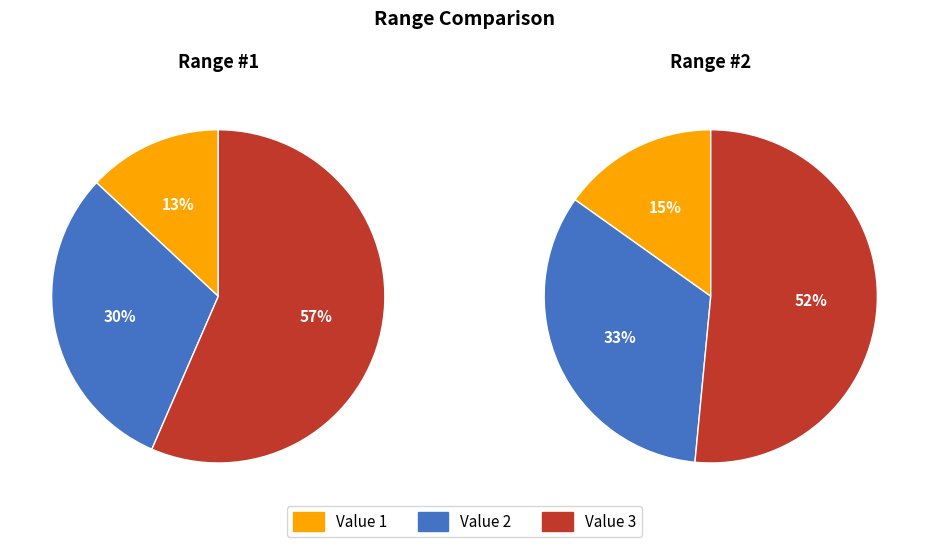

To the nearest percent, what percentage of the pie is Value 2?

30%